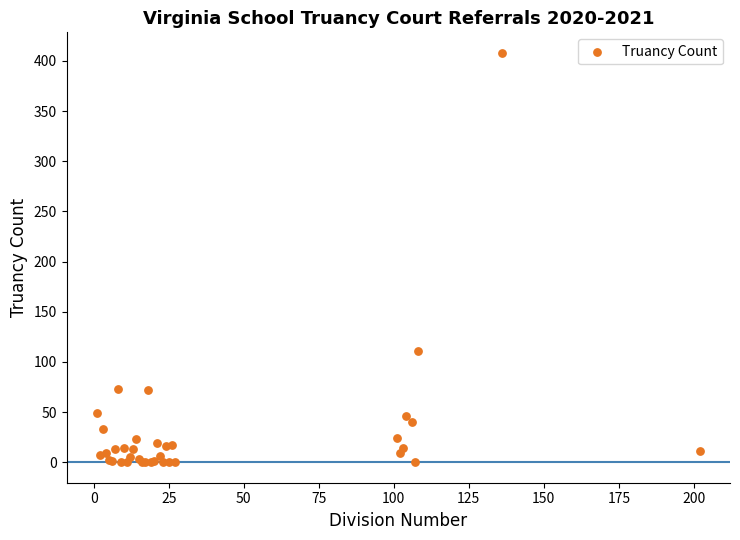

What Y value in the scatter plot is closest to 204?

111